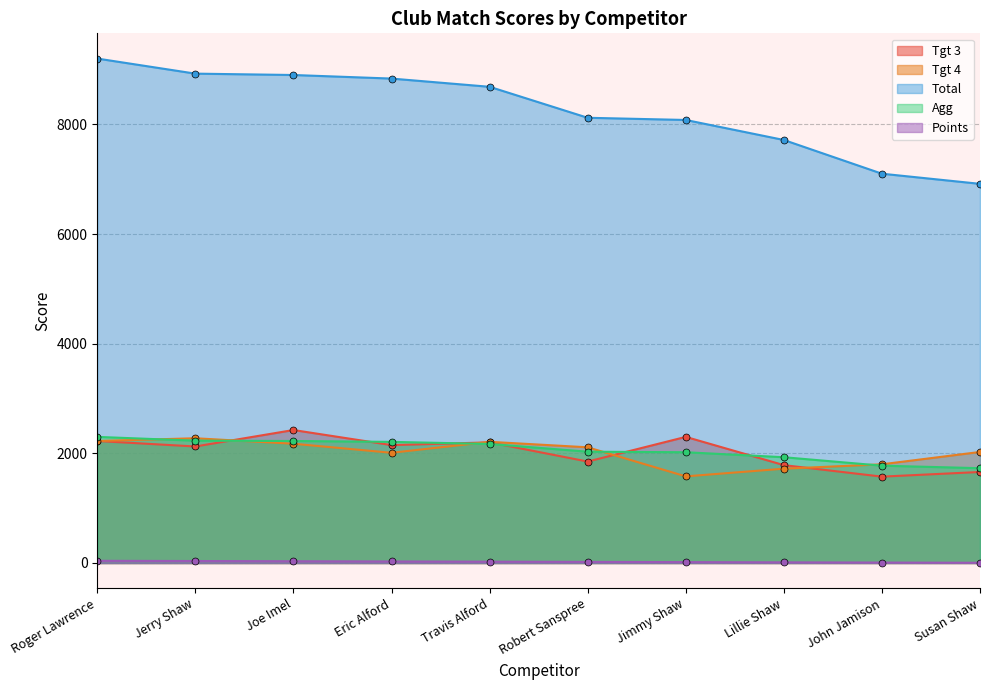

Rank the series by their maximum value, from highest to lowest.

Total, Tgt 3, Agg, Tgt 4, Points